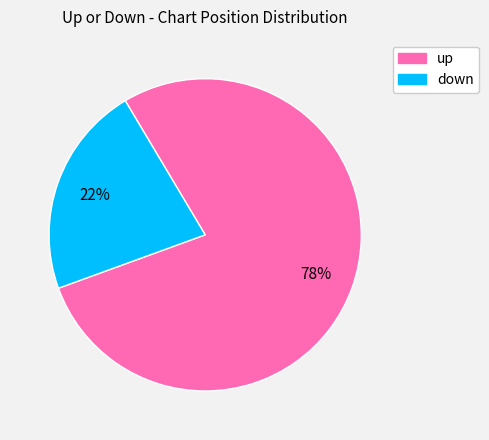

Approximately how many times larger is the value at up compared to down?

3.5